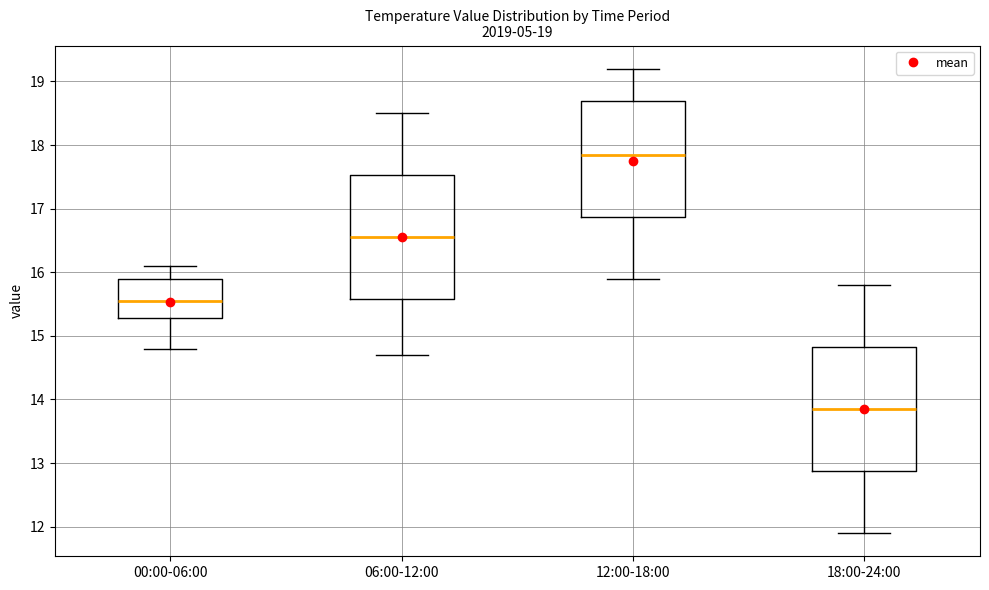

Which box has the lowest median line?

18:00-24:00